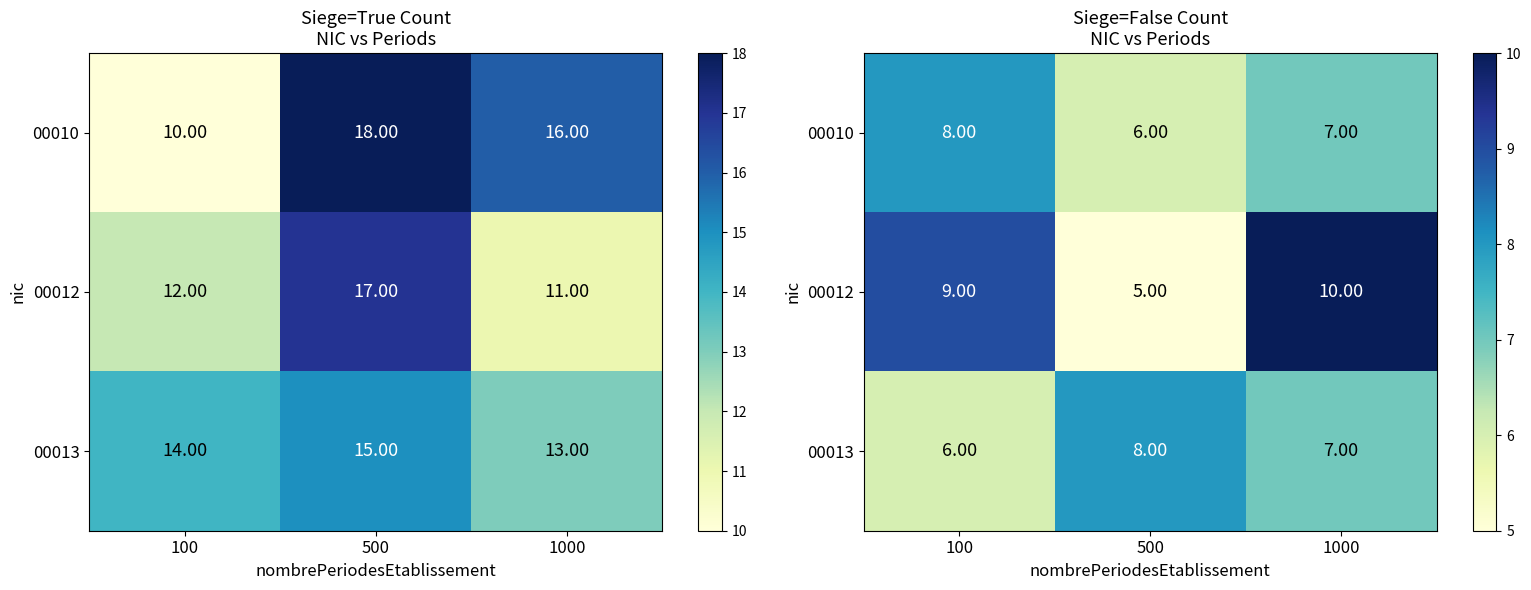

What is the sum of all 00013 values?

21